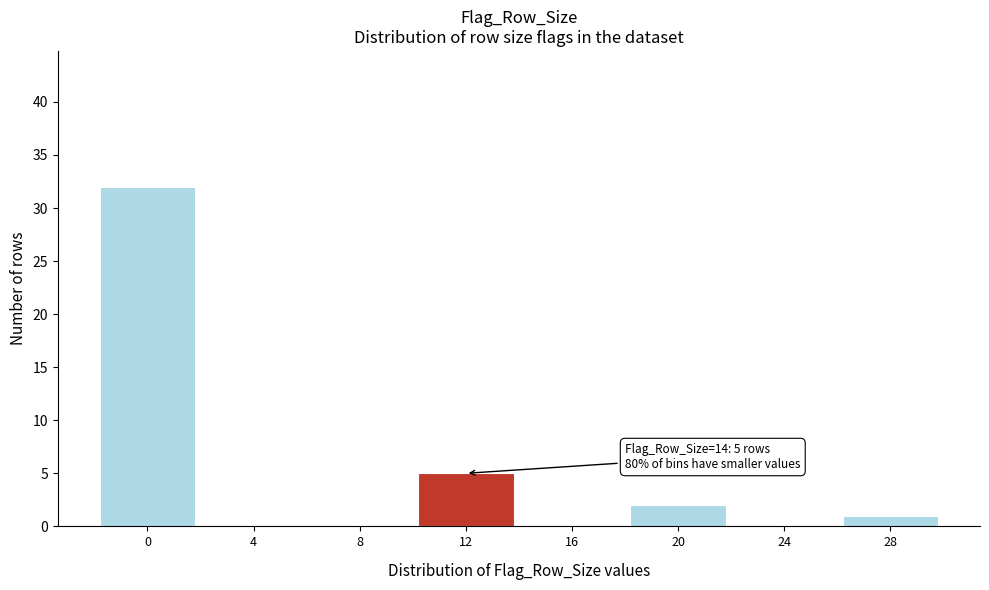

Reading right to left, transcribe all the data shown in this chart.

28=1	24=0	20=2	16=0	12=5	8=0	4=0	0=32